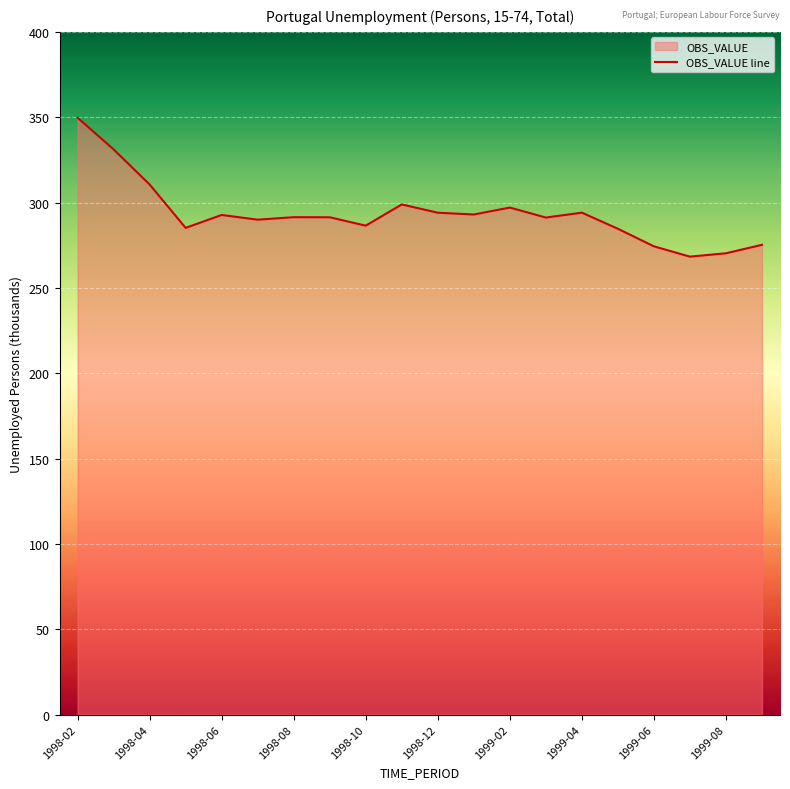

How many interior local peaks (higher than both neighbors) does the data have?

5